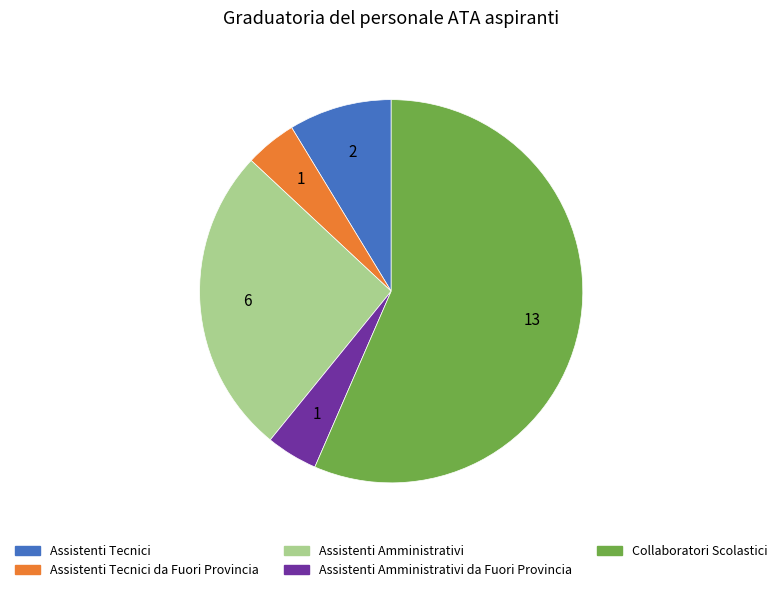

Is there any slice that represents more than half of the pie?

Yes